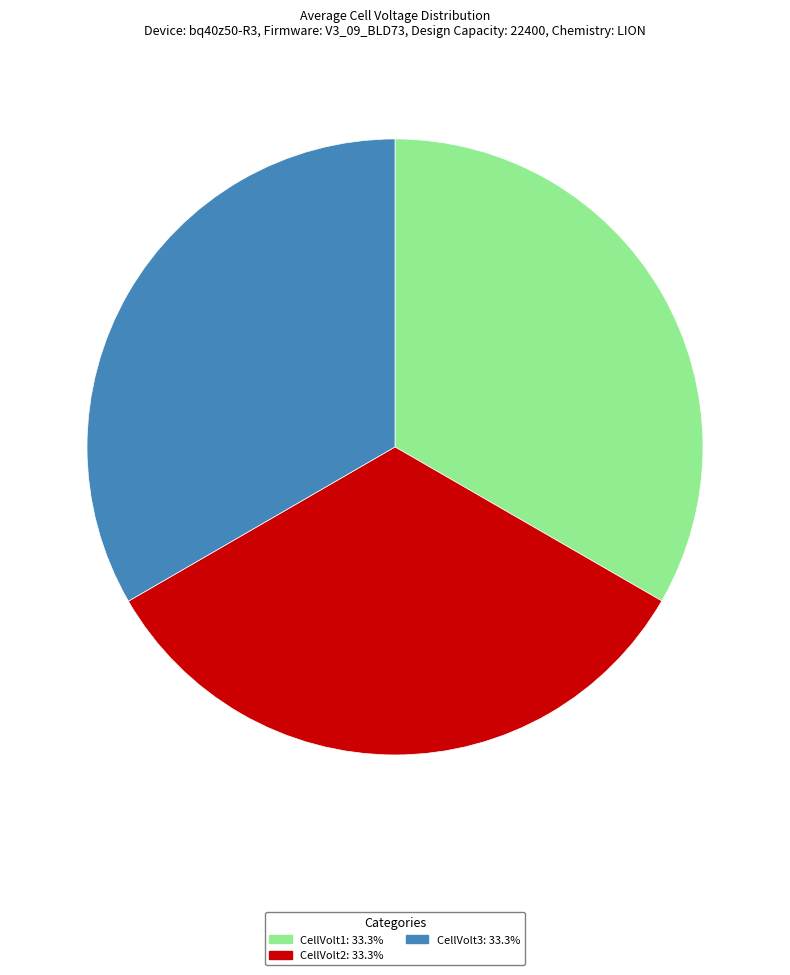

How many slices are in this pie chart?

3